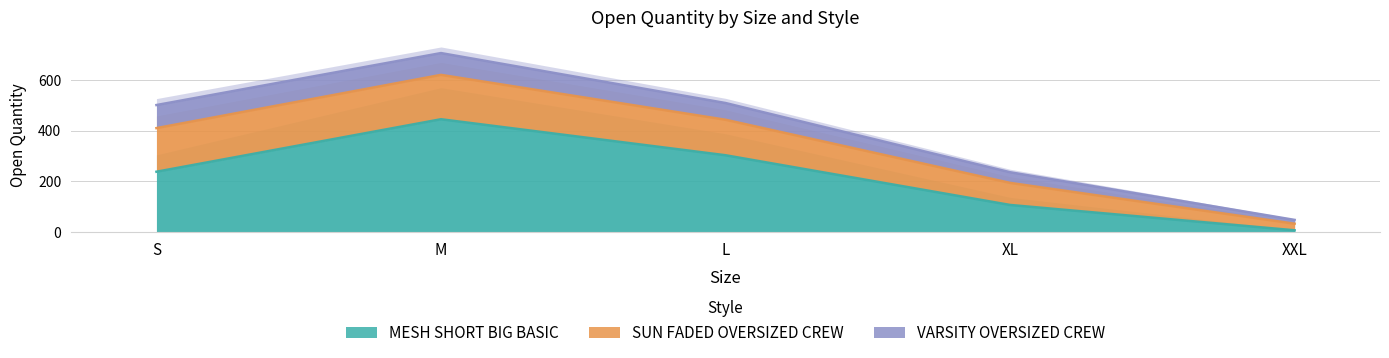

What is the value of the SUN FADED OVERSIZED CREW point at the 1st from the left?

172